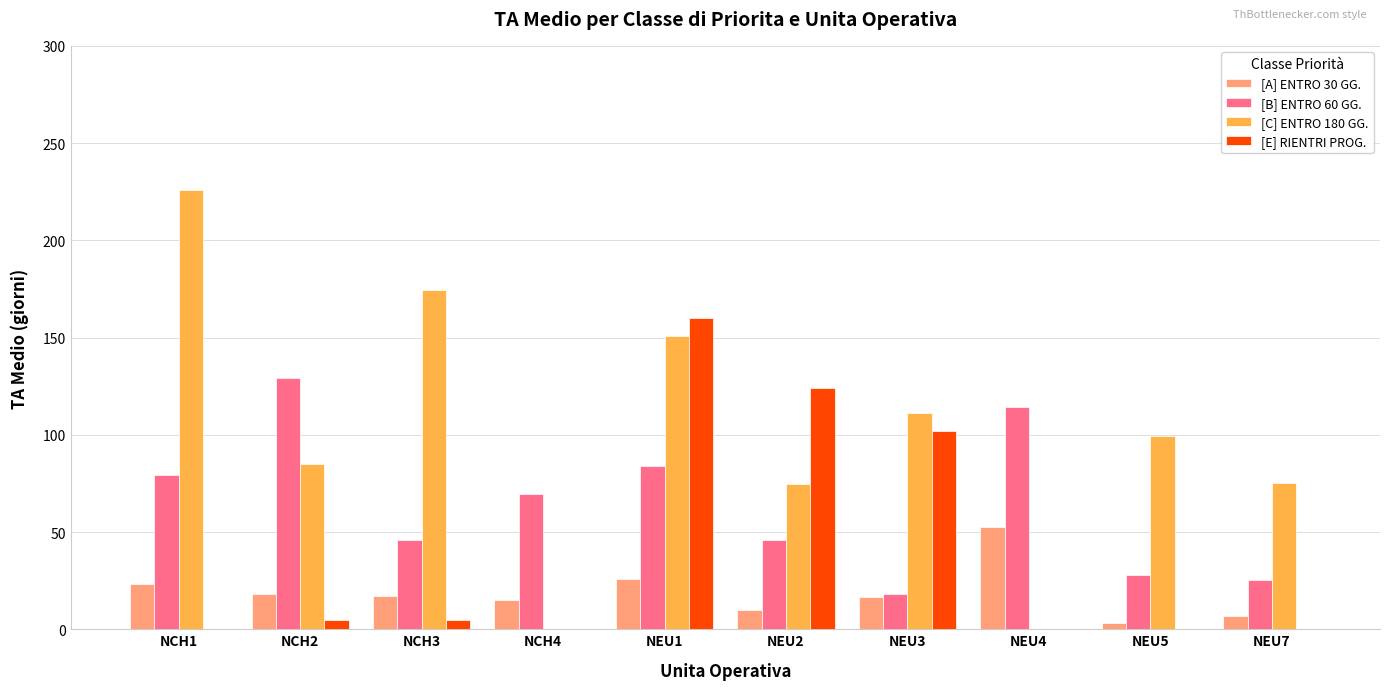

Which label corresponds to the largest value in the chart?

NCH1